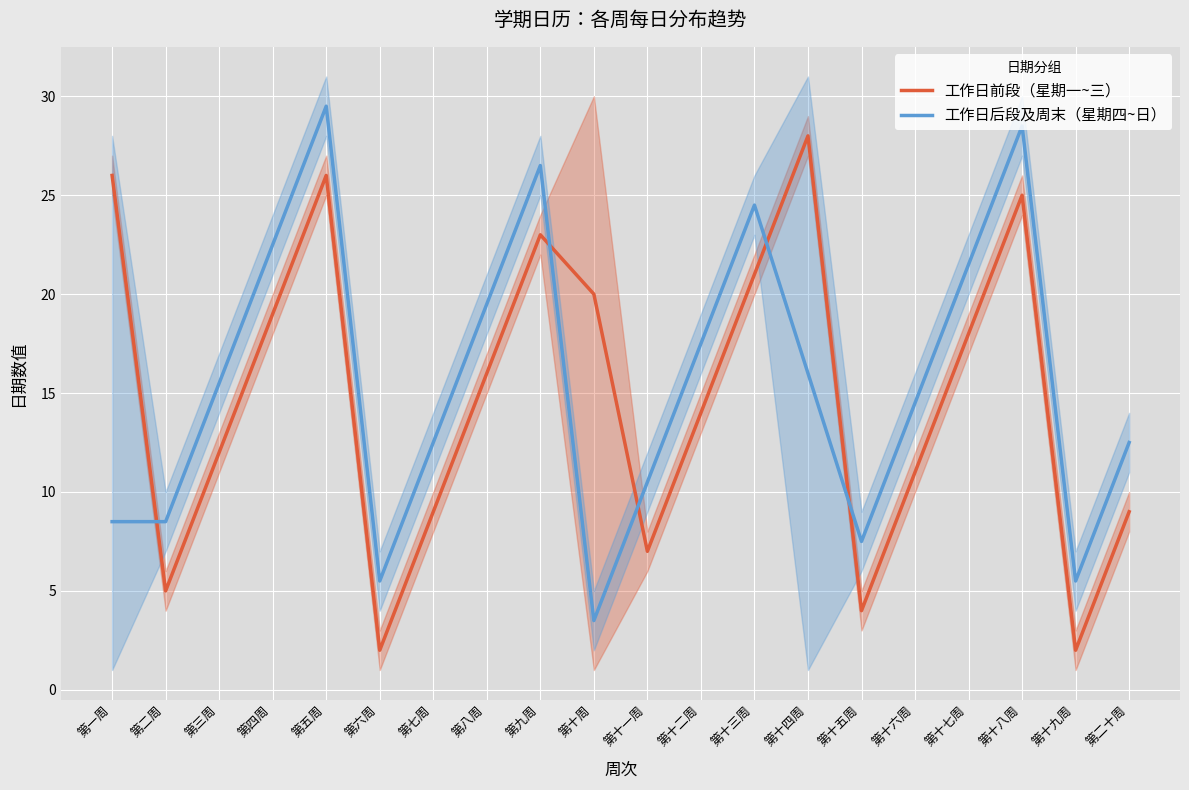

At which label is 工作日后段及周末（星期四~日） closest to 16?

第十四周